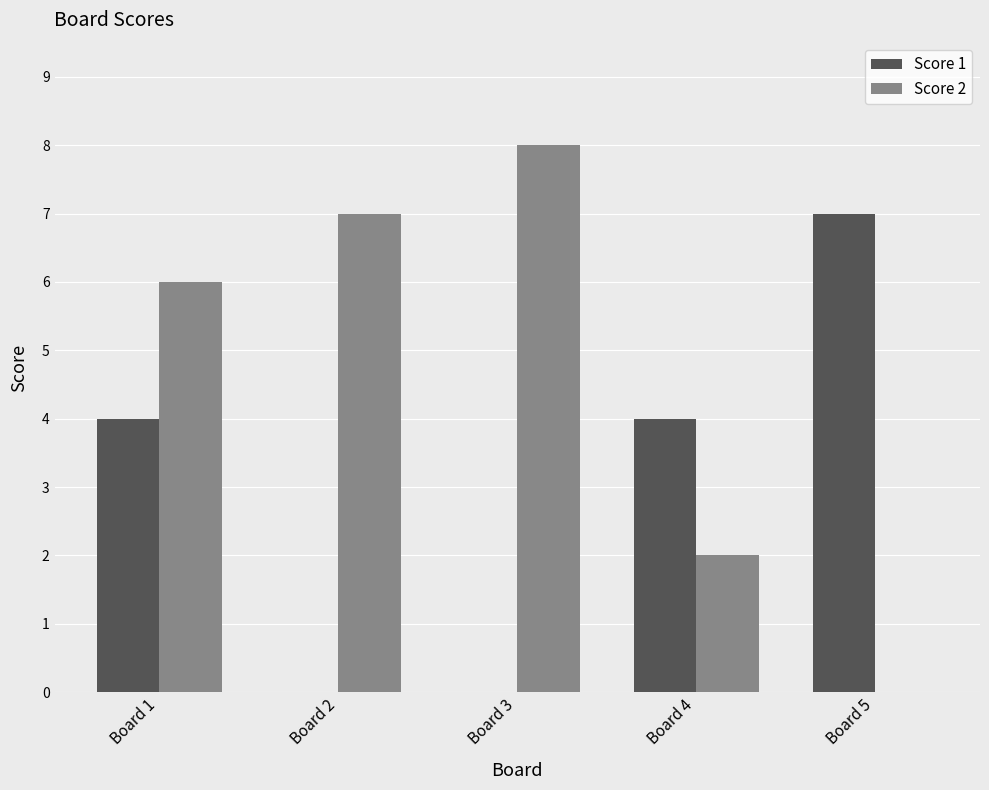

What is the approximate value of Score 2 at Board 4?

2